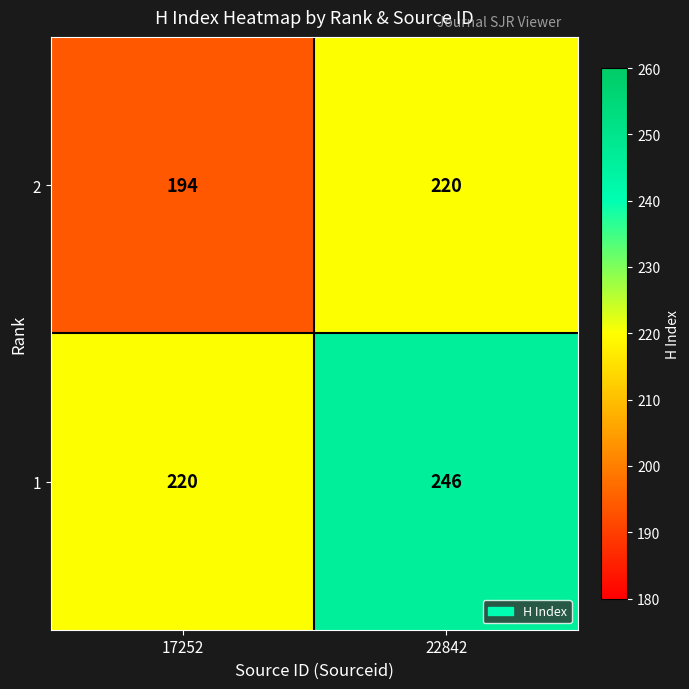

What is the maximum value for 2?

220